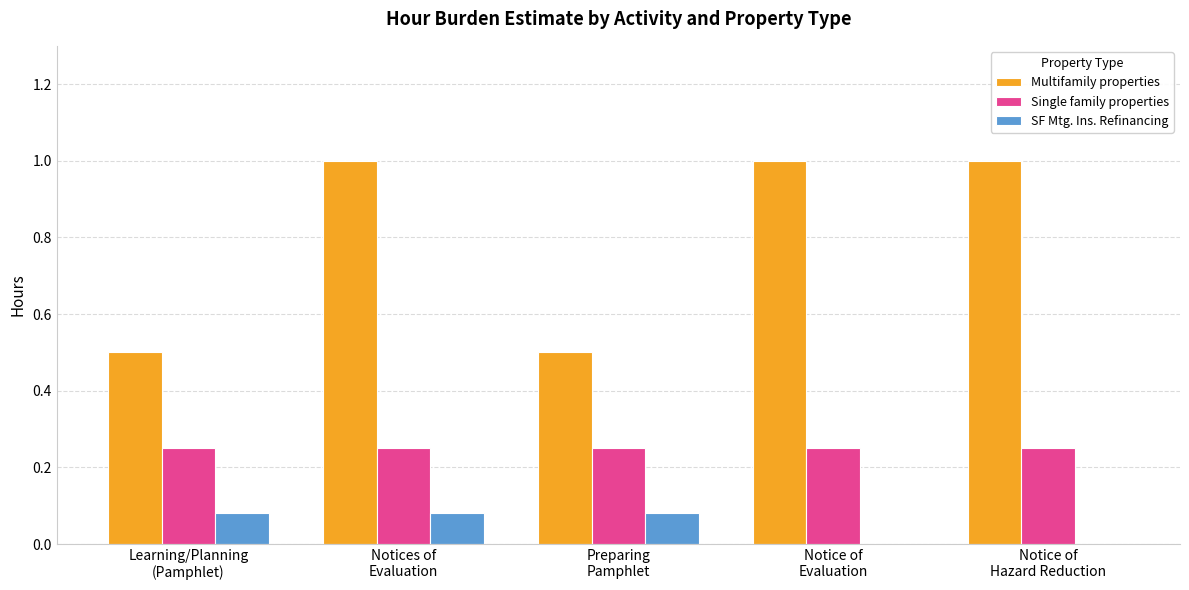

What is the maximum value for Multifamily properties?

1.0